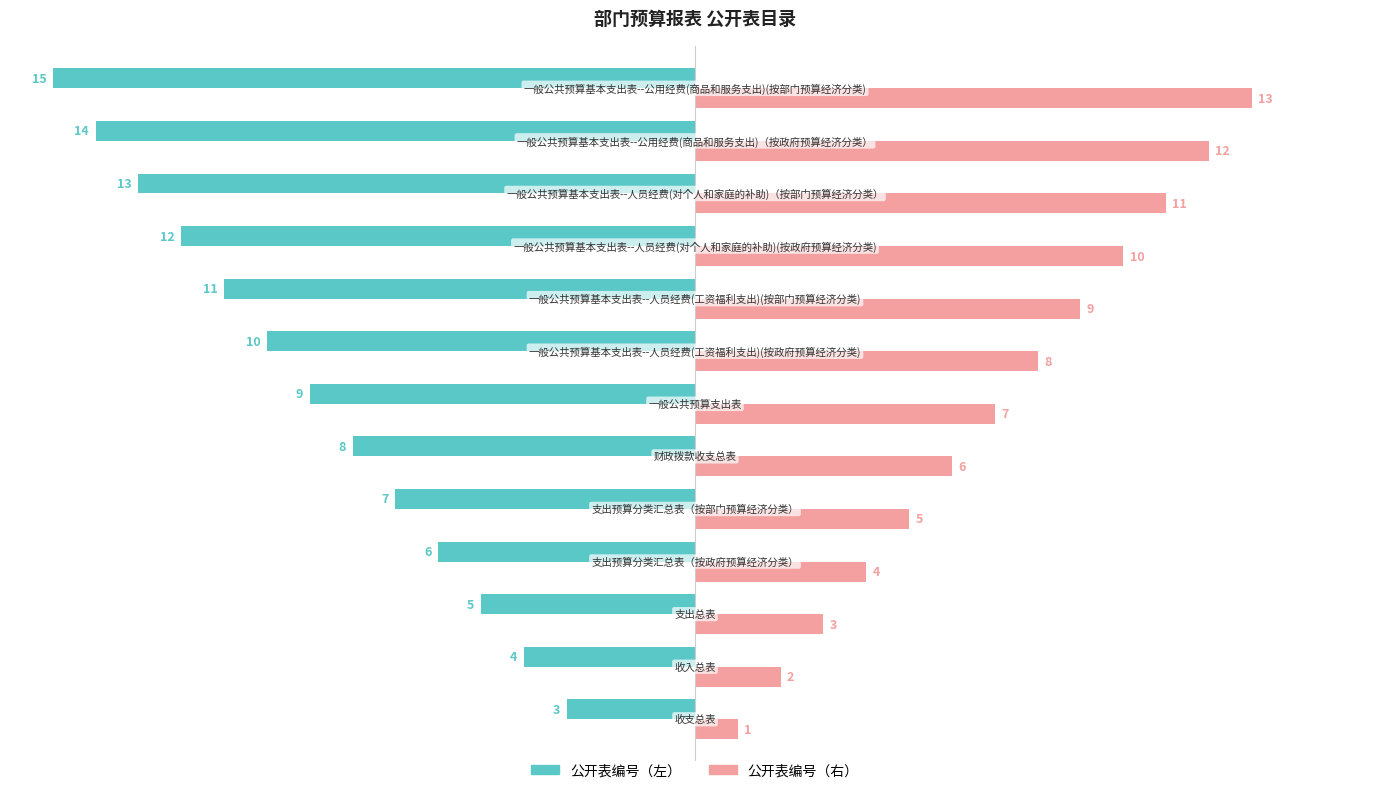

Which series has the largest total across all categories?

公开表编号（右）